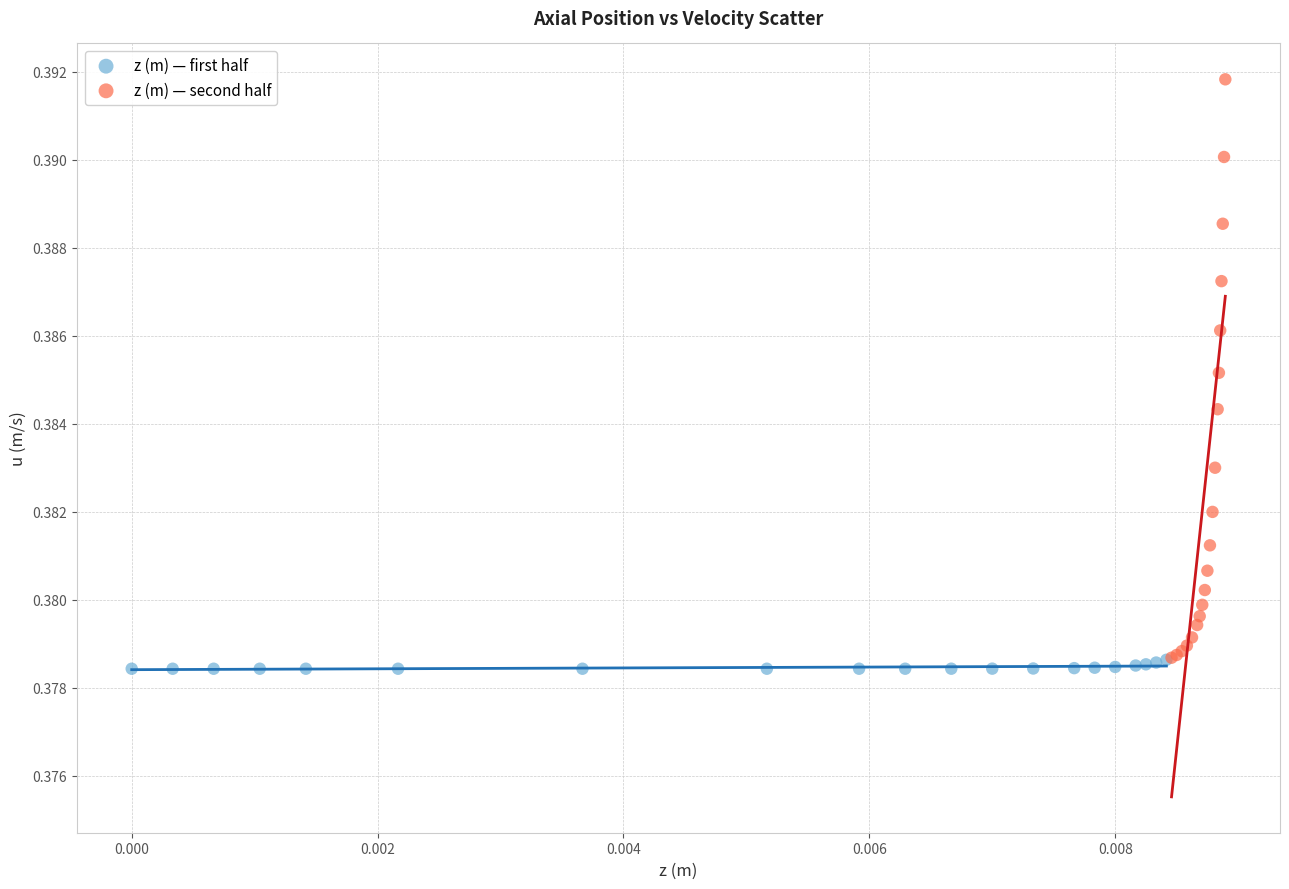

Which series has the widest spread of Y values?

z (m) — second half